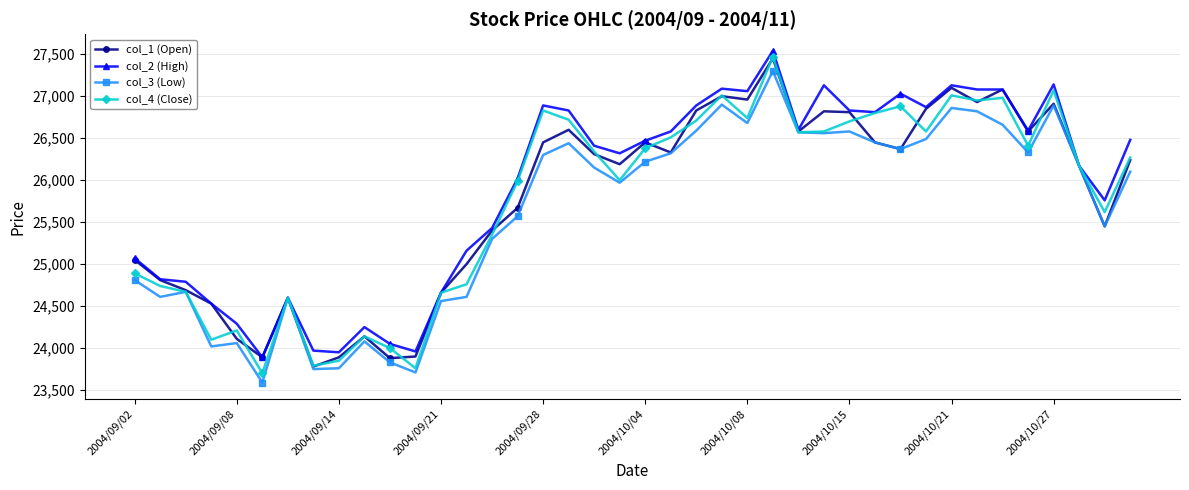

True or false: col_1 (Open) has more than 2 interior local peaks.

True